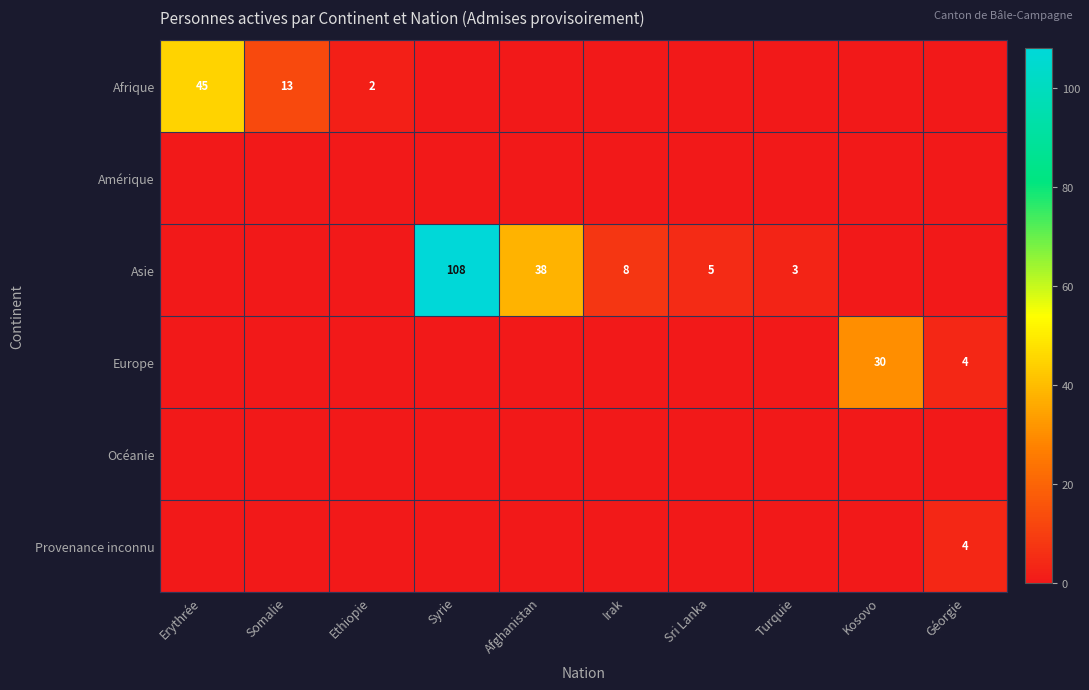

Which category has the lowest value in the Afrique series?

Syrie